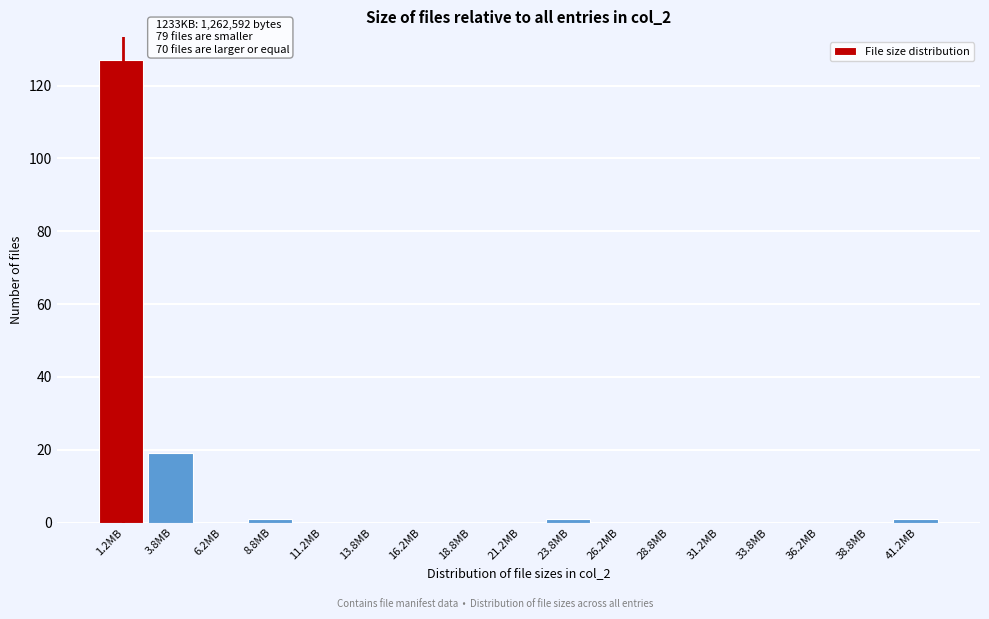

Reading left to right, list all the values displayed in this chart.

1.2MB=127	3.8MB=19	6.2MB=0	8.8MB=1	11.2MB=0	13.8MB=0	16.2MB=0	18.8MB=0	21.2MB=0	23.8MB=1	26.2MB=0	28.8MB=0	31.2MB=0	33.8MB=0	36.2MB=0	38.8MB=0	41.2MB=1